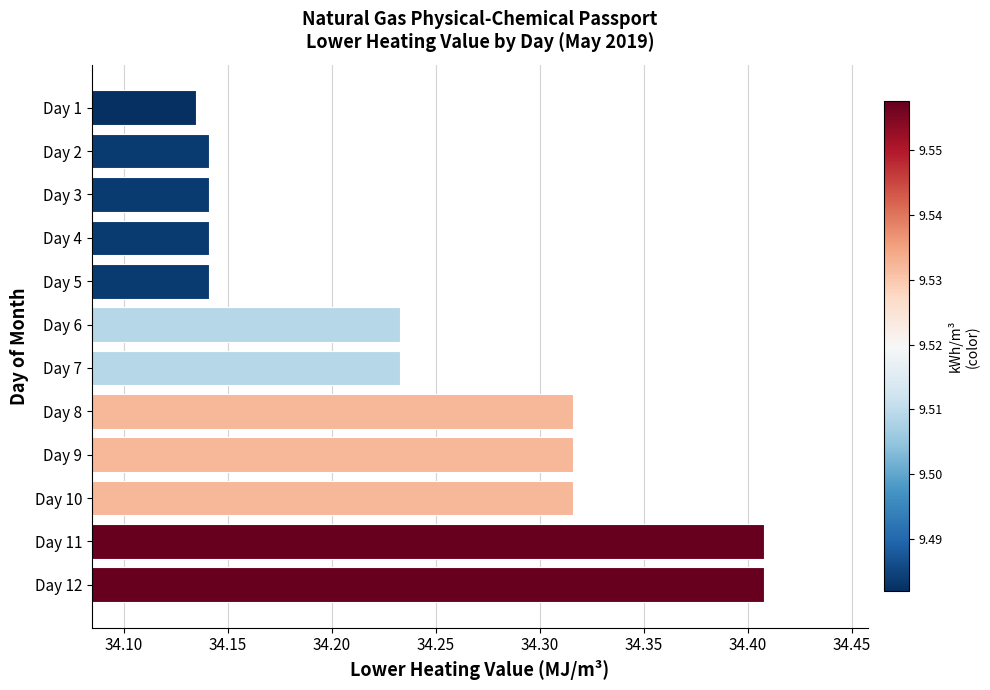

The value at Day 5 is 9.6. True or false?

False